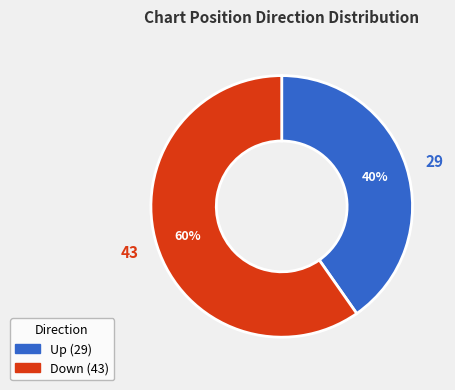

To the nearest percent, what is the average slice percentage?

50%